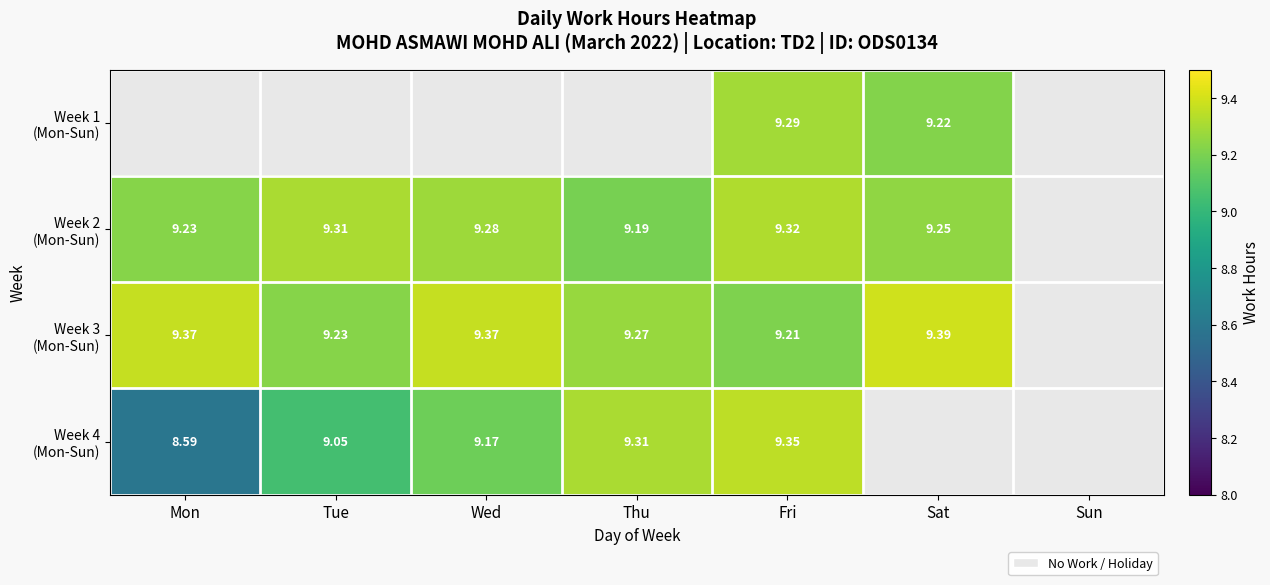

How many Week 2 (Mon-Sun) values are between 9 and 10?

6